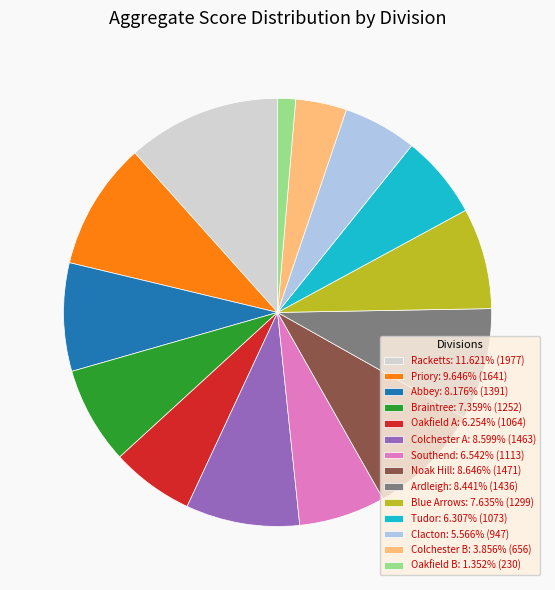

Does Colchester B: 3.856% (656) account for over 50% of the chart?

No